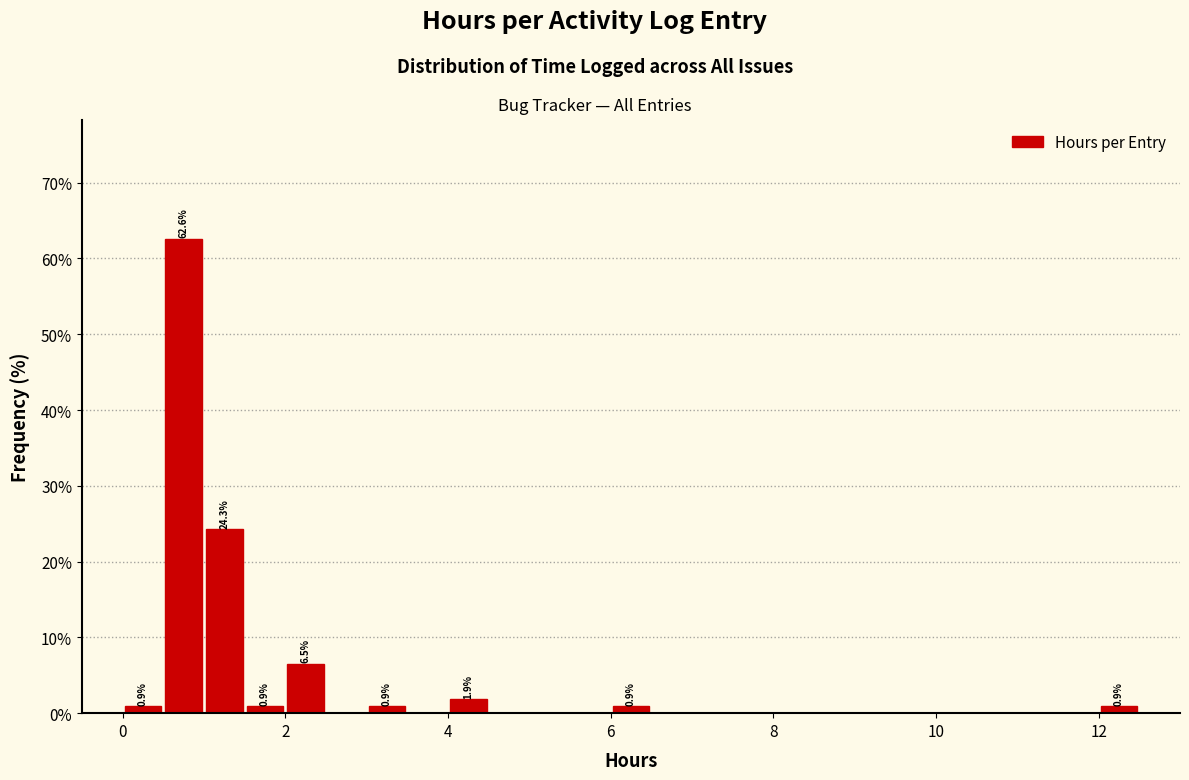

Read against the x-axis, roughly where is the centre of the tallest bar?

0.8